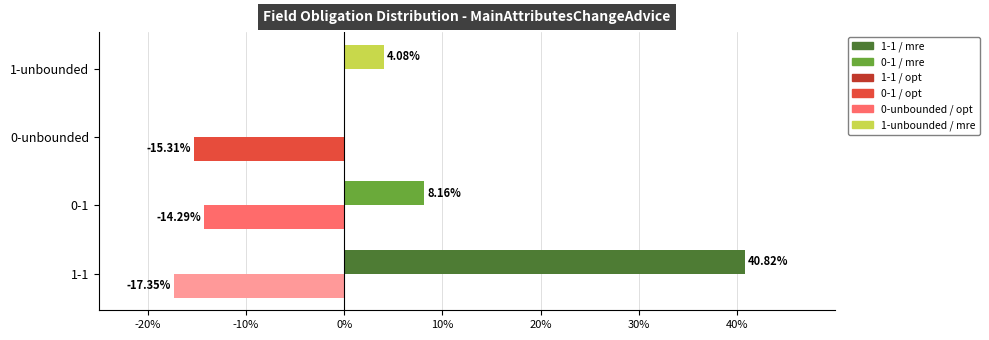

How many categories are shown in the chart?

4